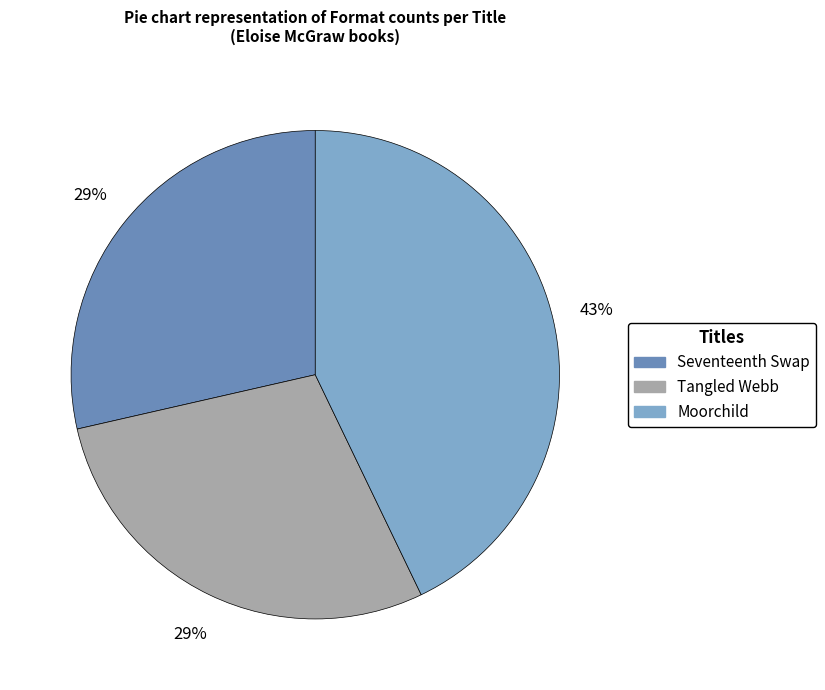

How many segments does this pie chart have?

3